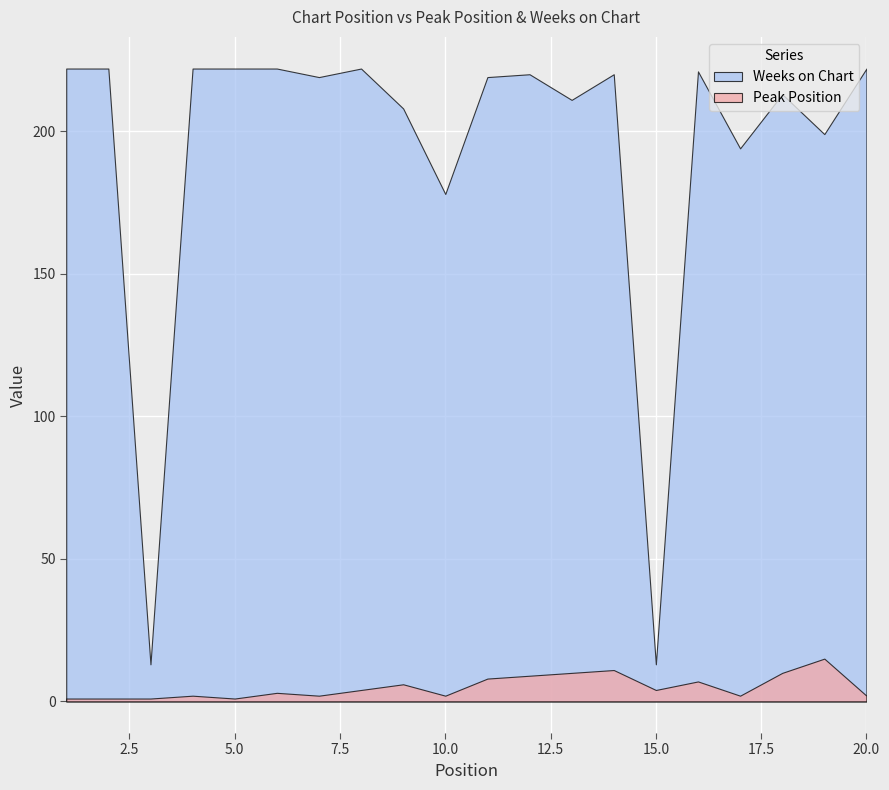

What is the approximate value of Weeks on Chart at 17, to the nearest 10?

190